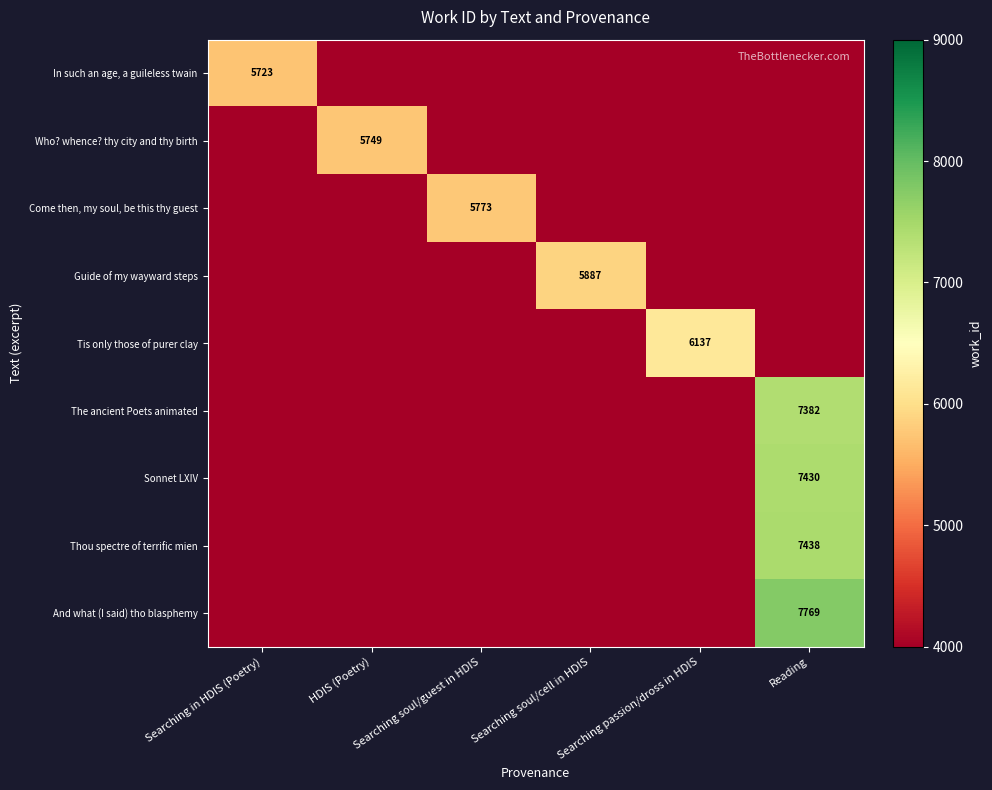

Which label corresponds to the largest value in the chart?

Reading